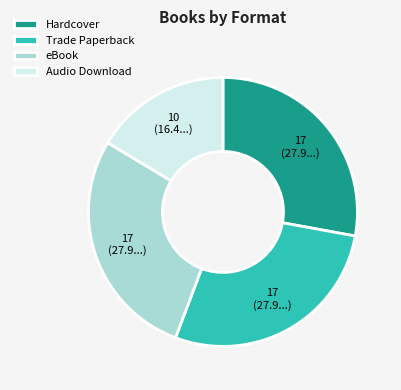

What is the smallest slice in the pie chart?

Audio Download